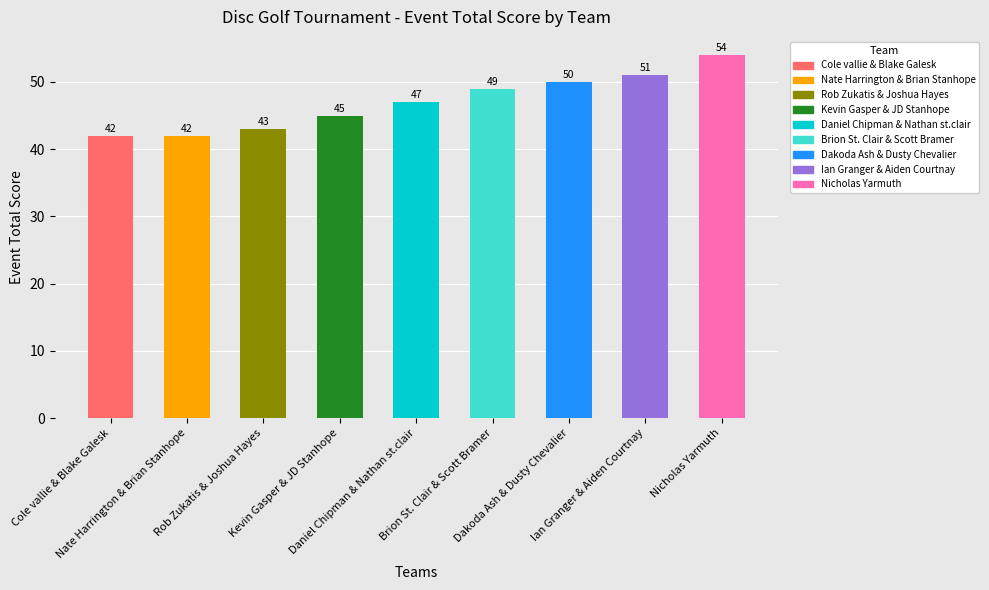

What is the greatest value displayed?

54